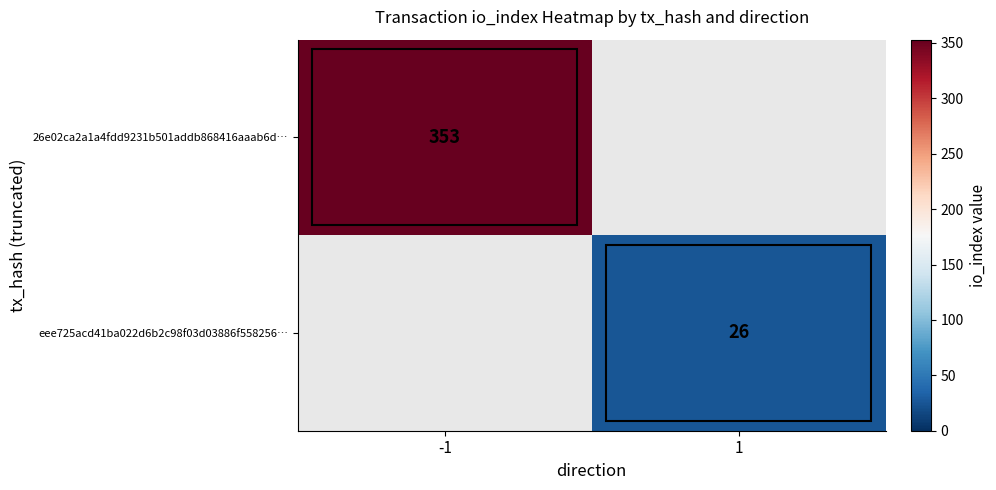

Is it true that 26e02ca2a1a4fdd9231b501addb868416aaab6d… equals 109 at -1?

False